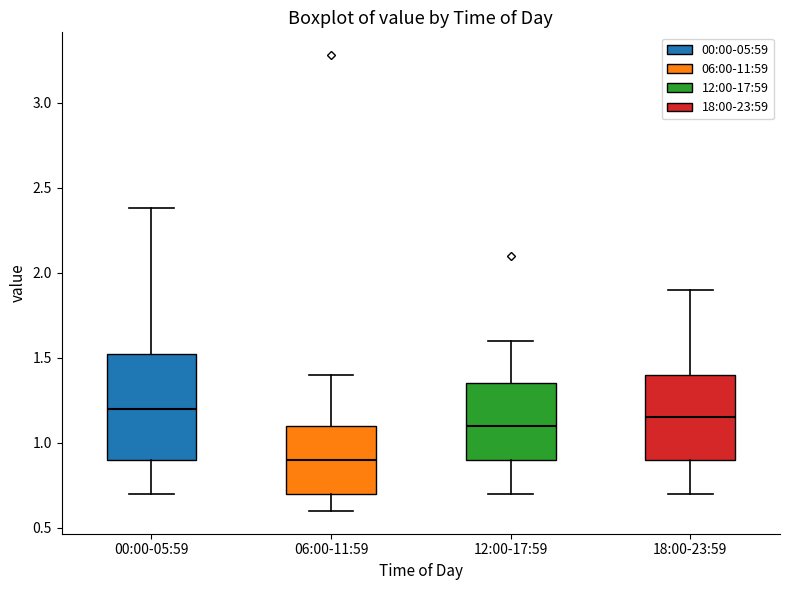

Which box's median line is the lowest?

06:00-11:59